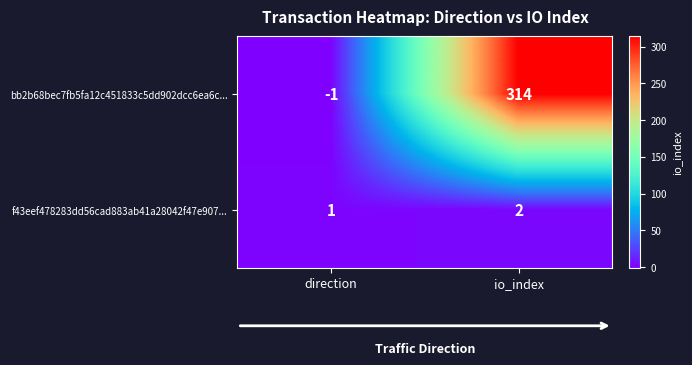

At which label is f43eef478283dd56cad883ab41a28042f47e907... closest to 1?

direction